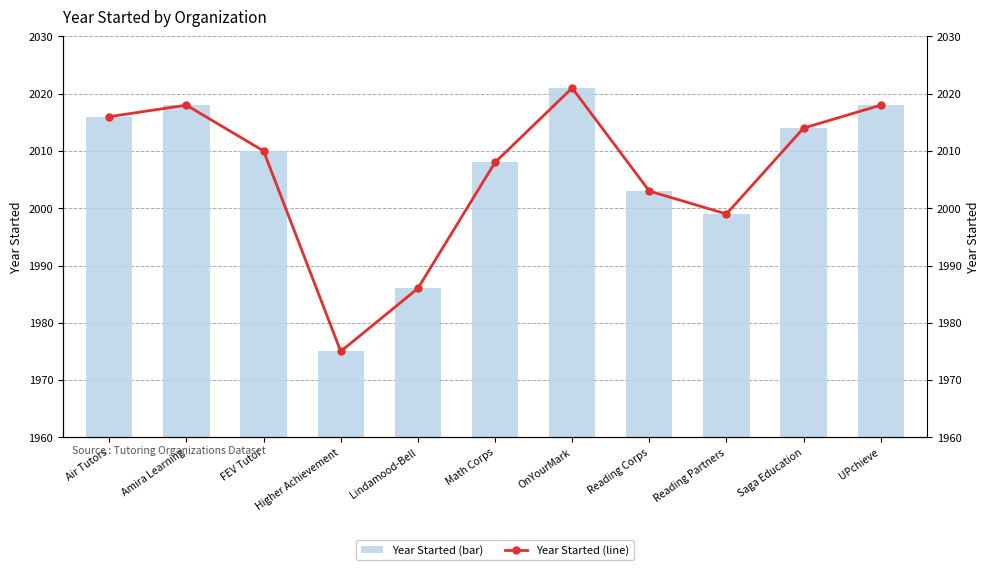

What is the difference between the Year Started values at Amira Learning and Reading Corps?

15